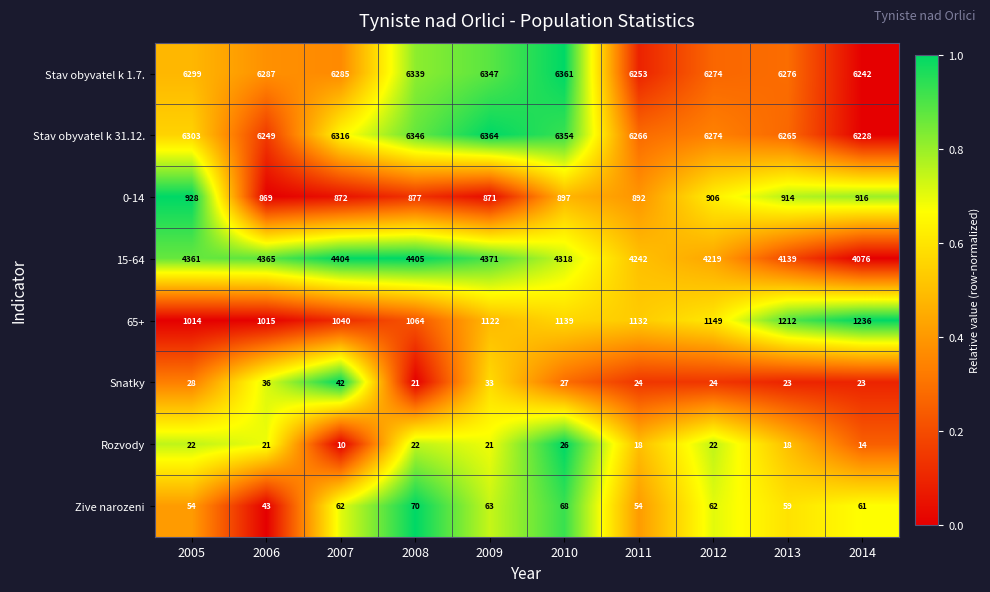

Rank the series by their maximum value, from lowest to highest.

Rozvody, Snatky, Zive narozeni, 0-14, 65+, 15-64, Stav obyvatel k 1.7., Stav obyvatel k 31.12.